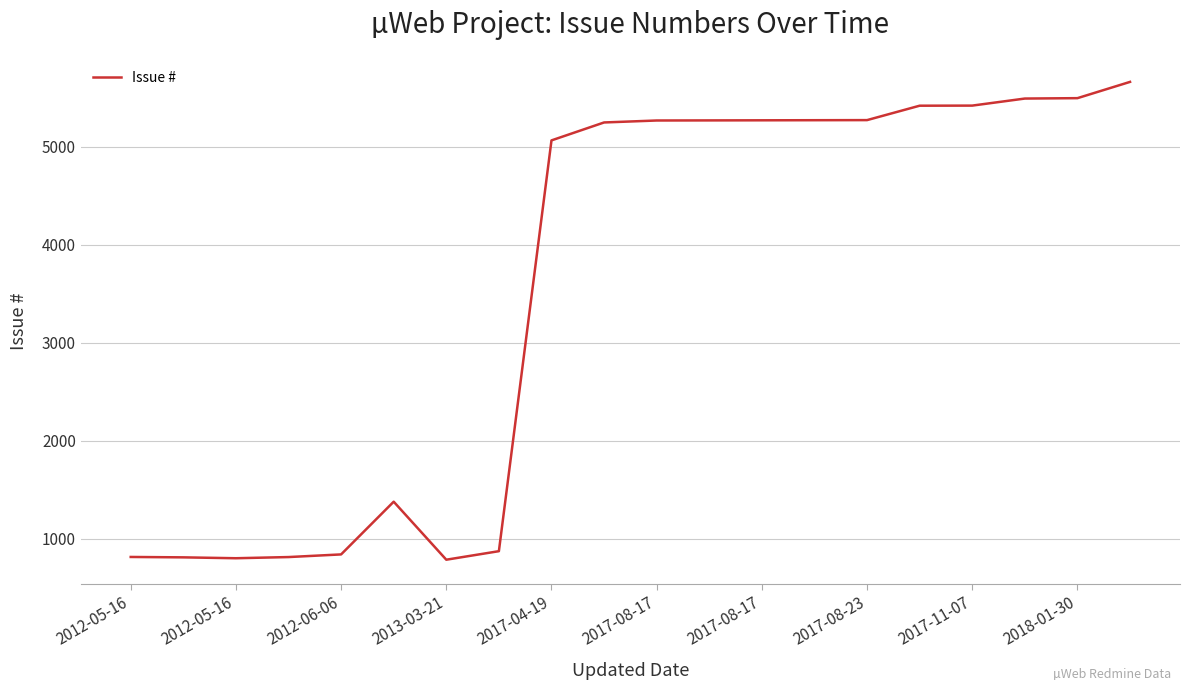

What is the greatest value displayed?

5662